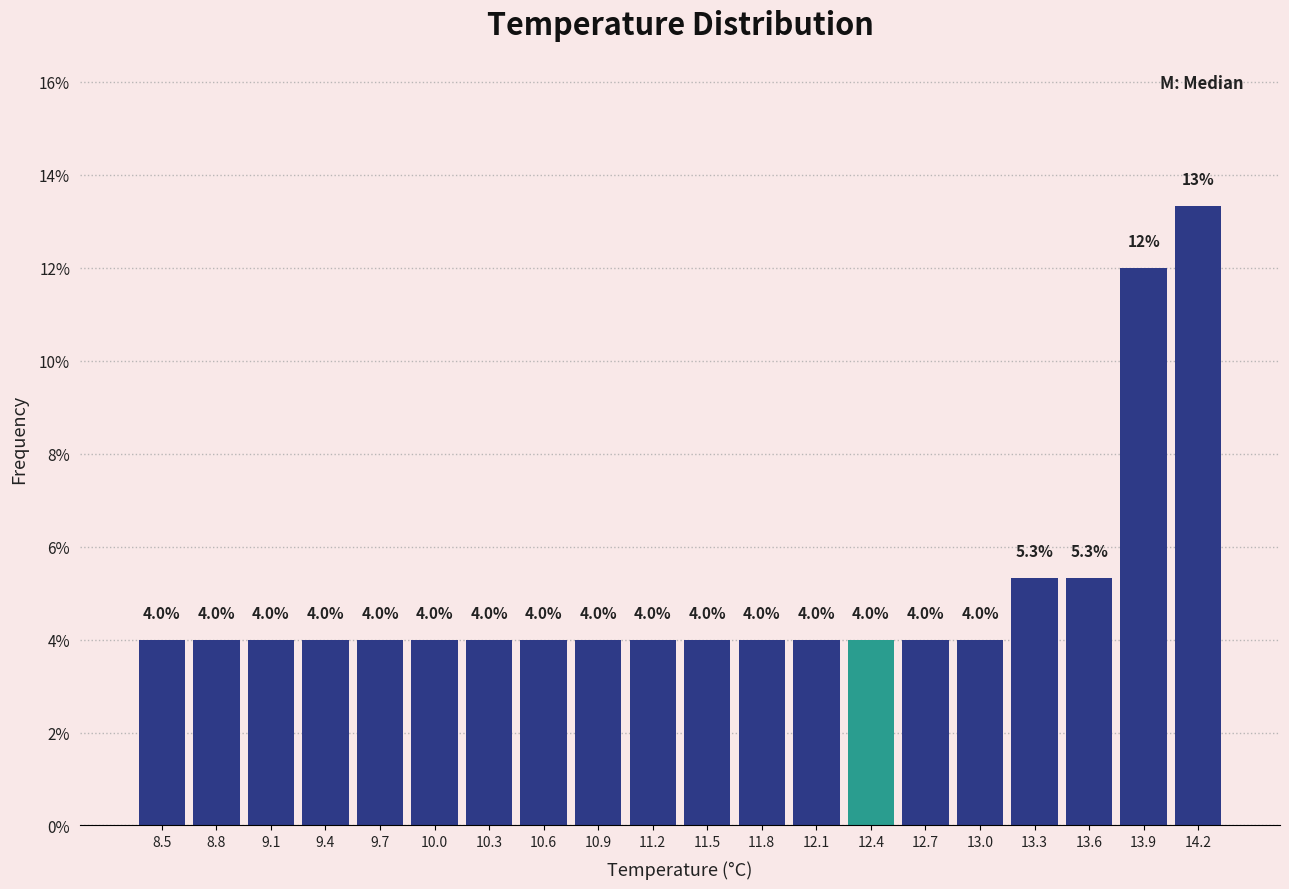

Which range on the x-axis has the tallest bar?

14.0 to 14.3